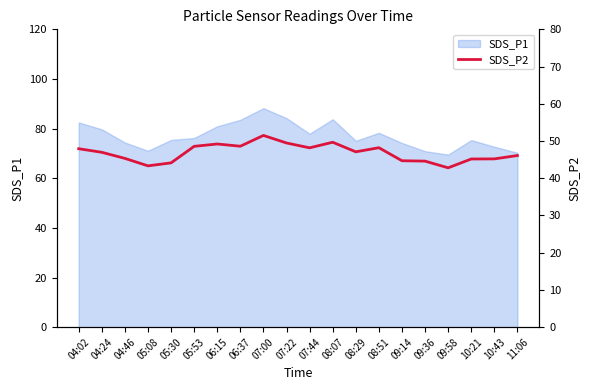

Is it true that SDS_P1 equals 79.7 at 04:24?

True